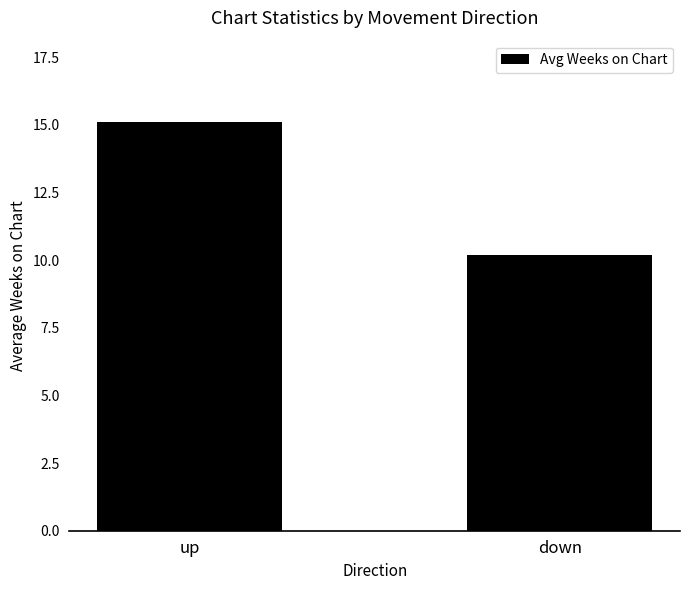

Which label corresponds to the smallest value in the chart?

down